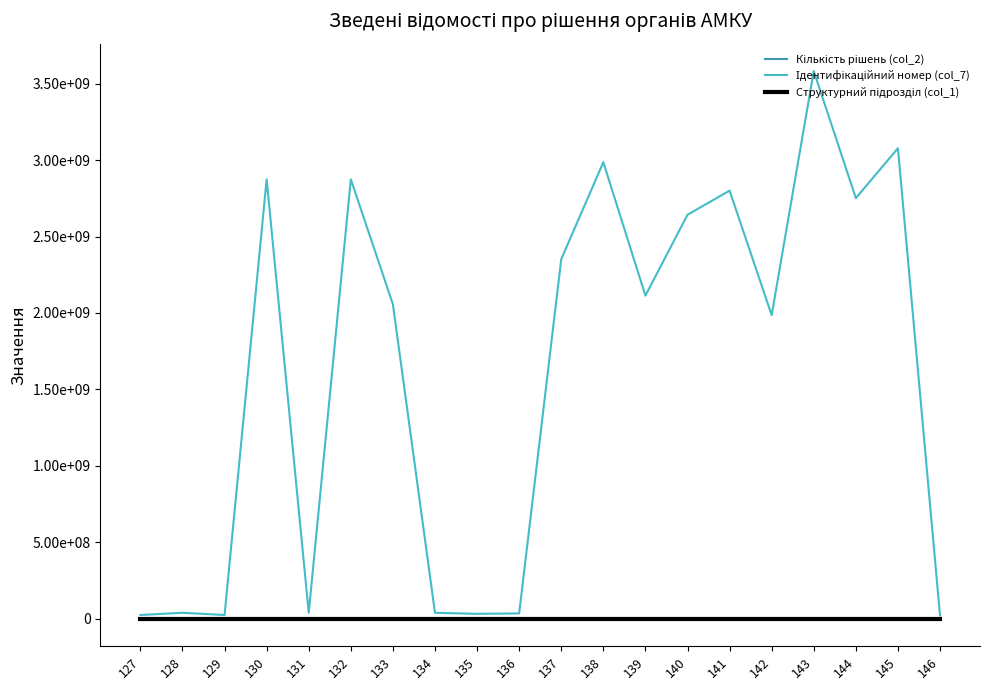

Does the chart display data point markers on the line(s)?

No